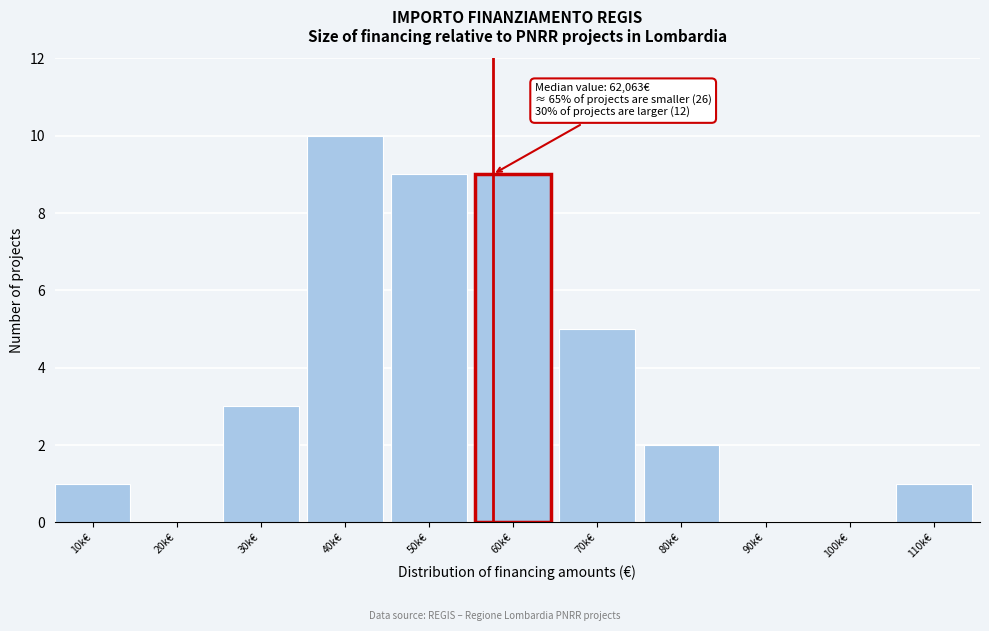

Reading left to right, what are all the values shown in this chart?

10k€=1	20k€=0	30k€=3	40k€=10	50k€=9	60k€=9	70k€=5	80k€=2	90k€=0	100k€=0	110k€=1